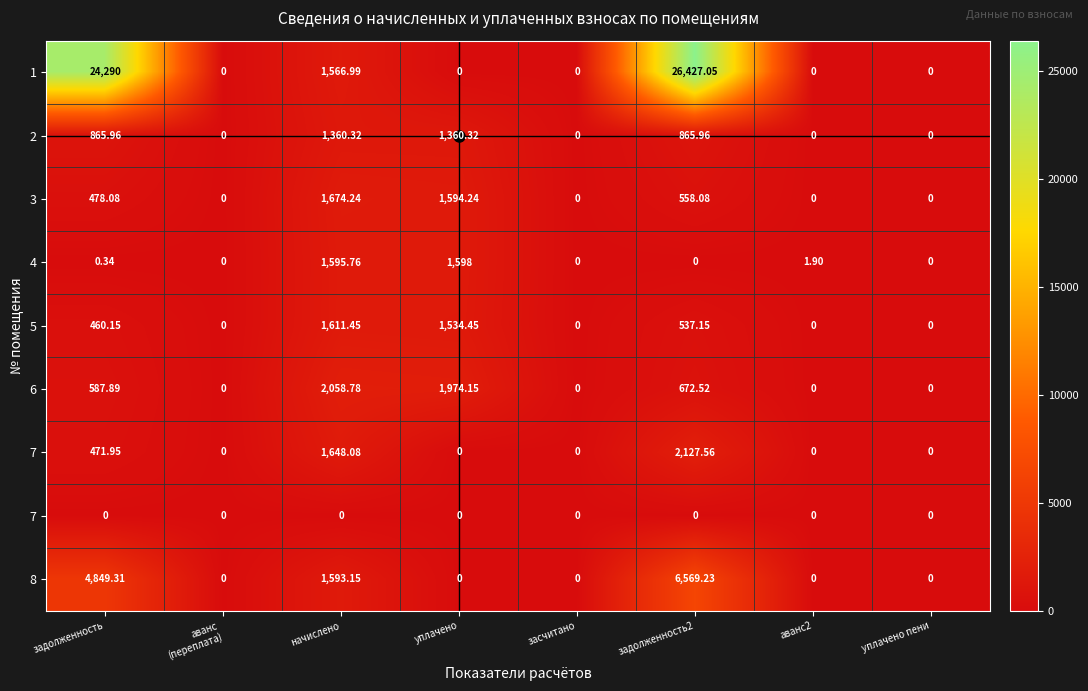

At which category does the chart reach its peak across all series?

задолженность2